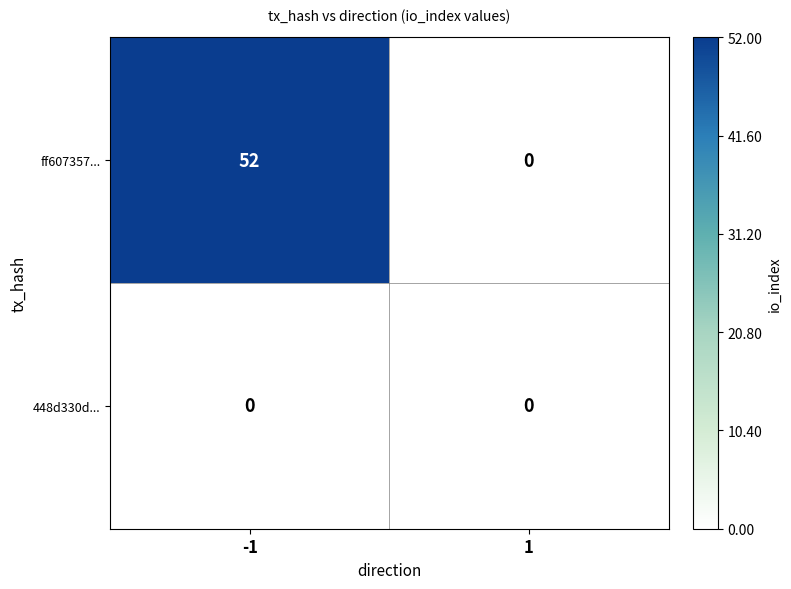

Which series has the largest total across all categories?

ff607357...